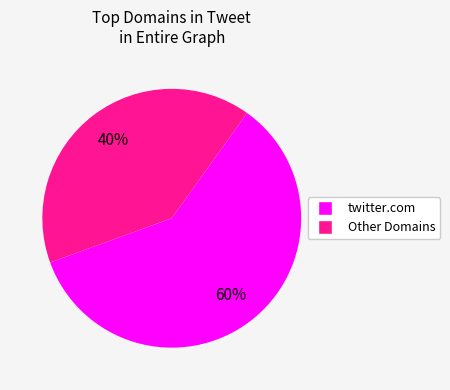

To the nearest percent, what percentage of the pie is twitter.com?

60%